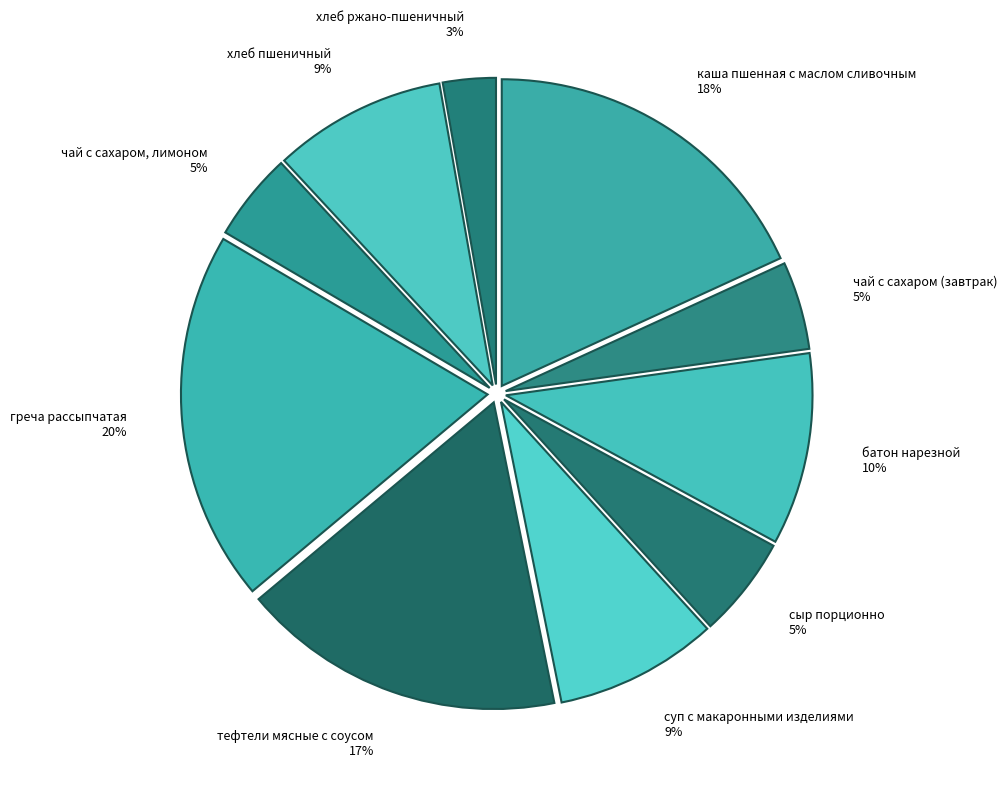

How many segments does this pie chart have?

10